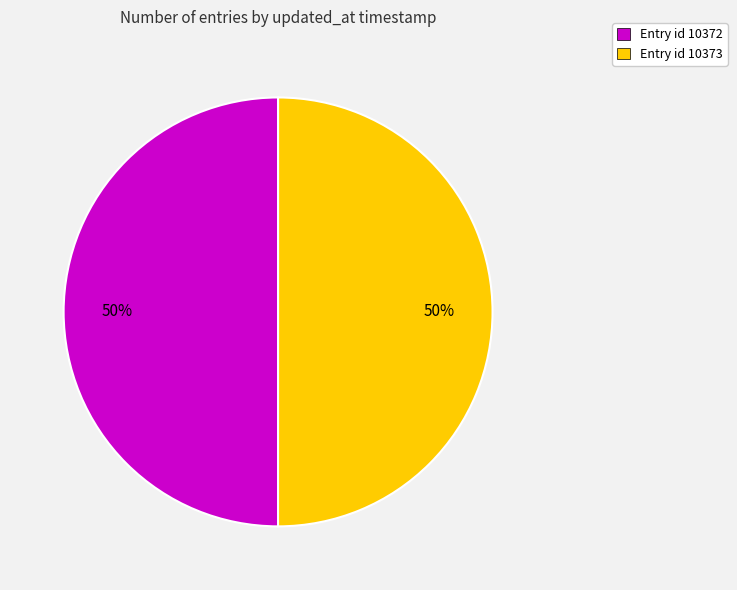

To the nearest percent, what is the combined percentage of Entry id 10372 and Entry id 10373?

100%